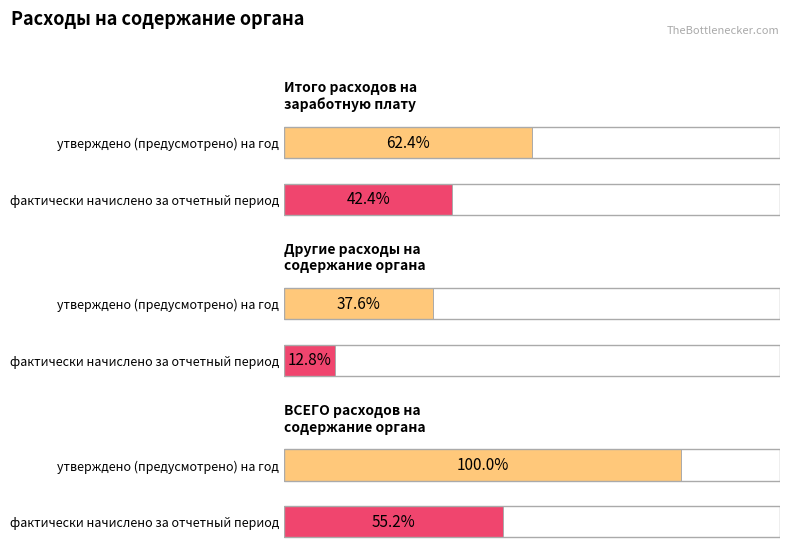

Rank the series at Другие расходы на
содержание органа from lowest to highest value.

фактически начислено за отчетный период, утверждено (предусмотрено) на год